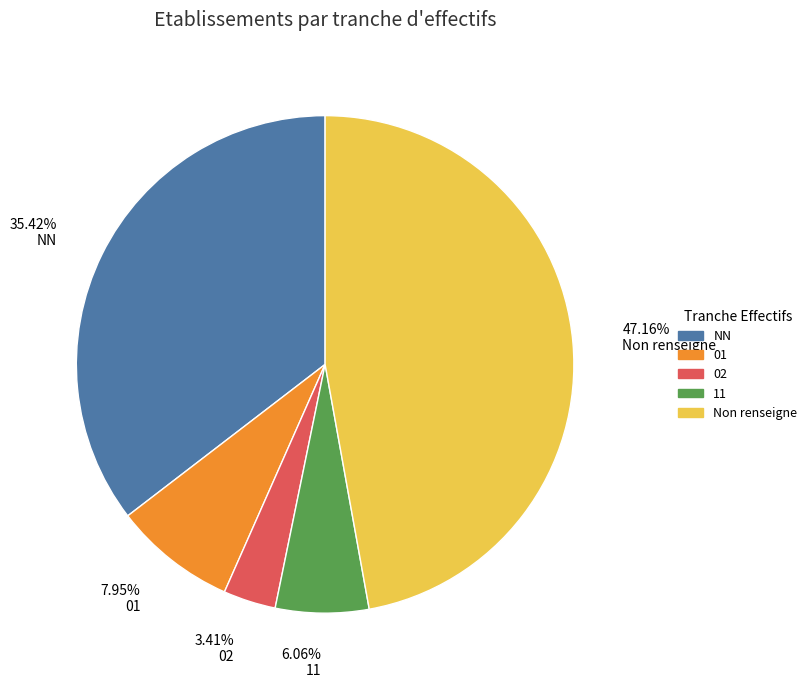

To the nearest percent, what is the difference between the largest and smallest slice percentages?

44%